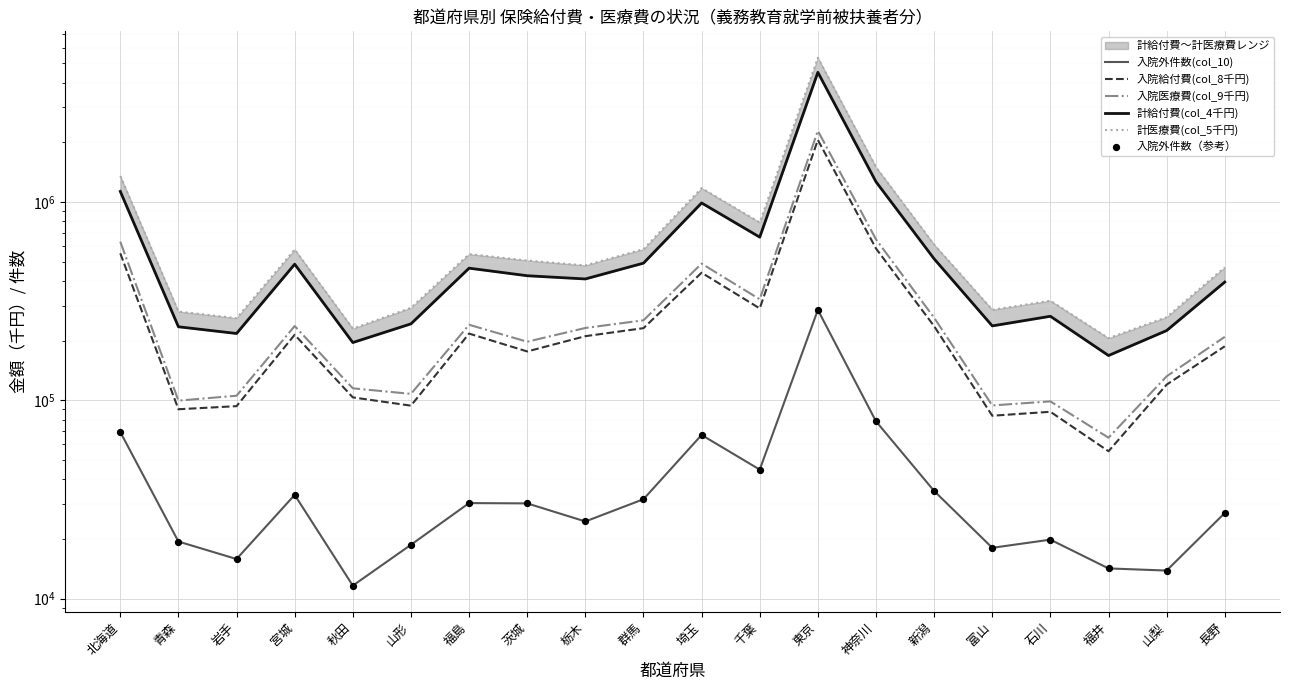

What are all the series names shown in the legend?

入院外件数(col_10), 入院給付費(col_8千円), 入院医療費(col_9千円), 計給付費(col_4千円), 計医療費(col_5千円), 入院外件数（参考）